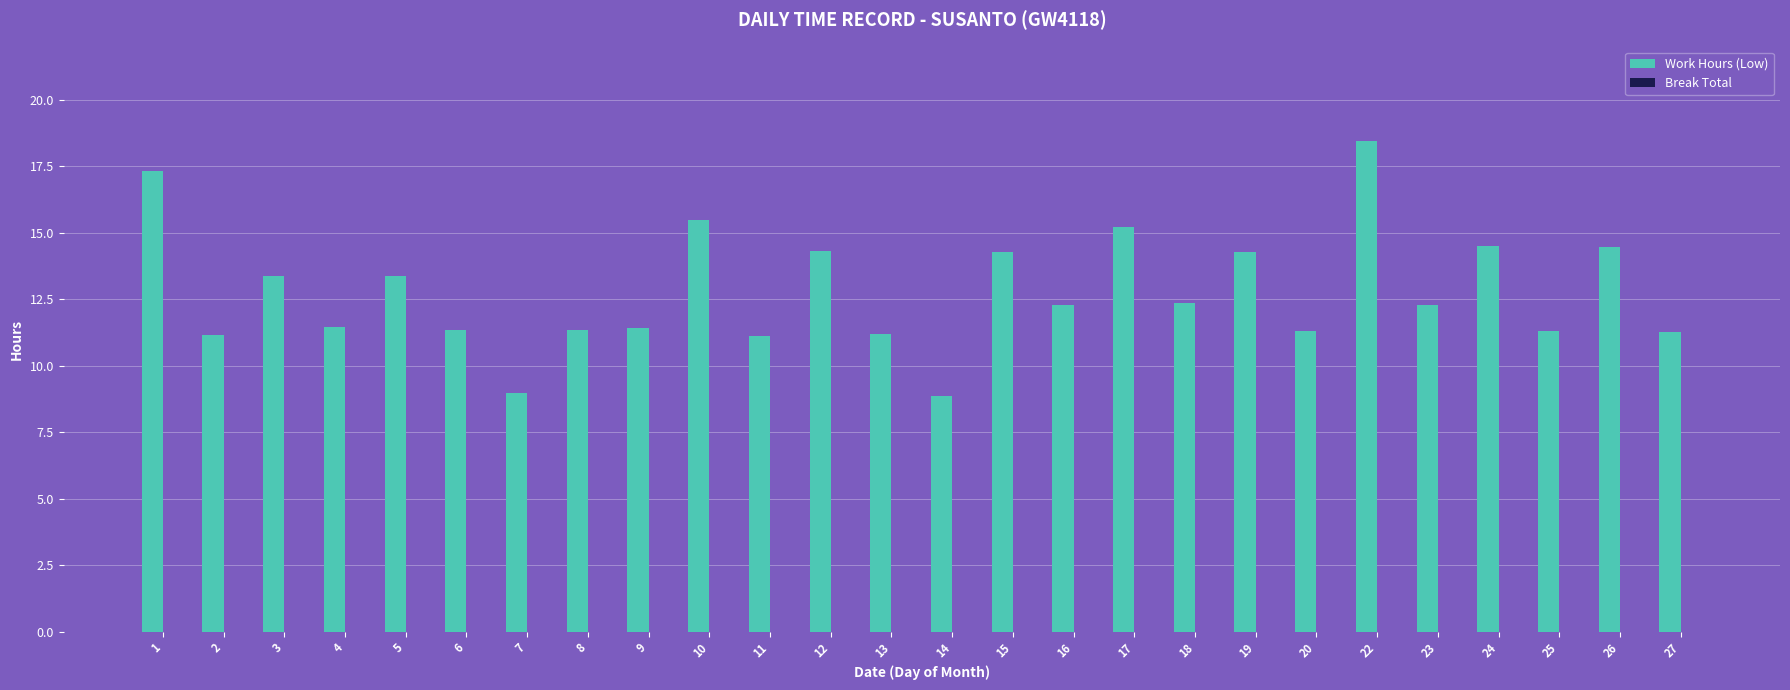

What is the minimum value shown in the chart?

8.9